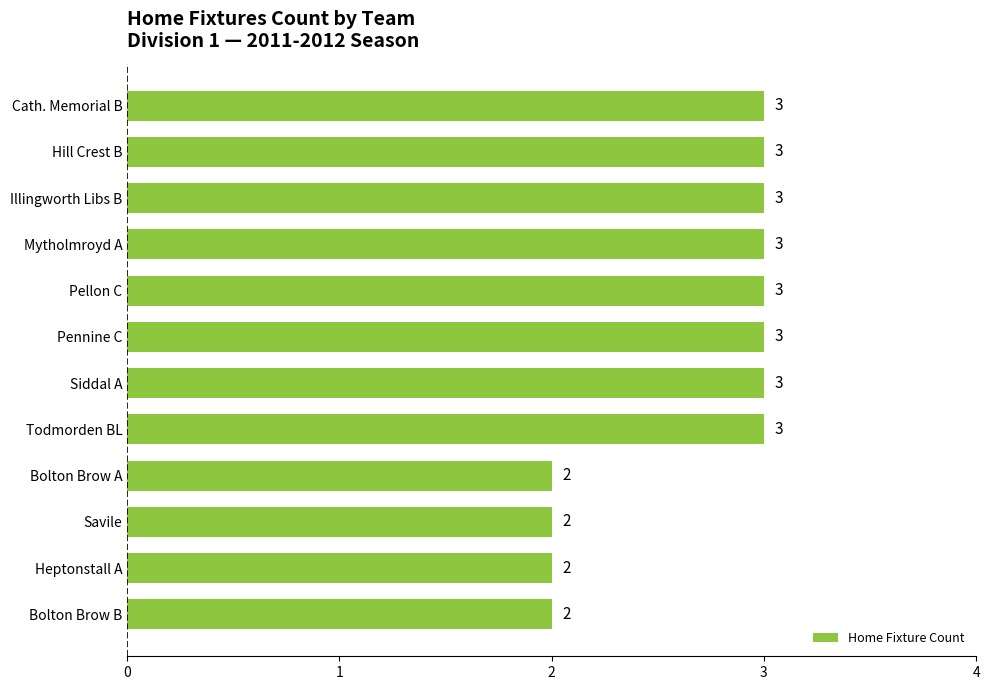

Are the bars grouped side by side (vs. stacked)?

No